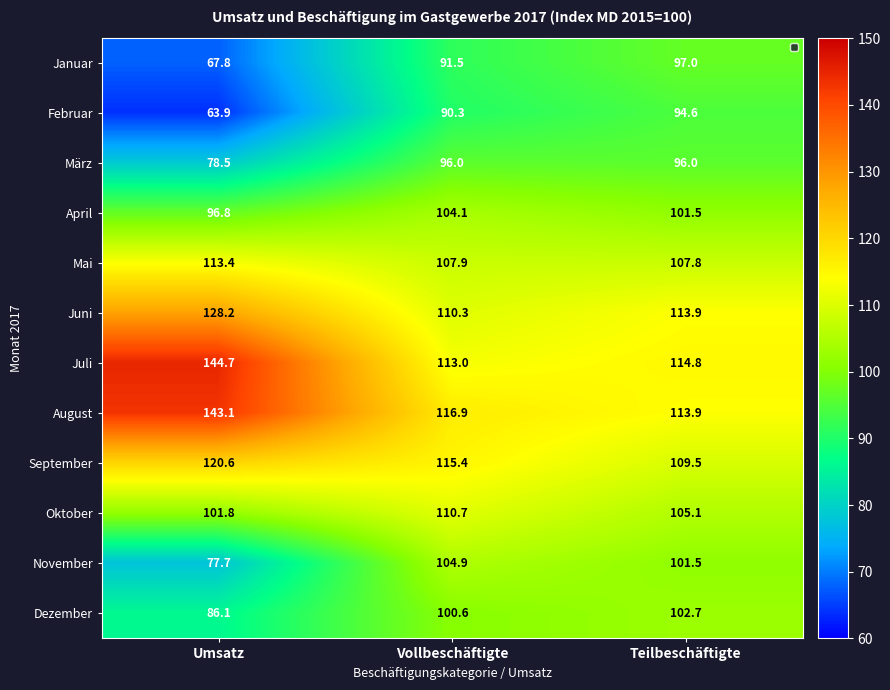

Is it true that August equals 197.8 at Vollbeschäftigte?

False